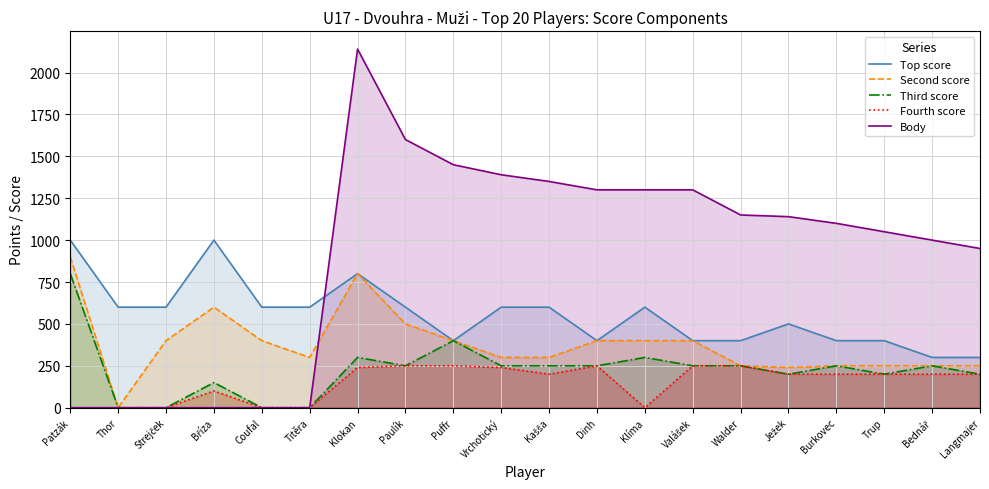

True or false: Second score and Body cross at least once.

True